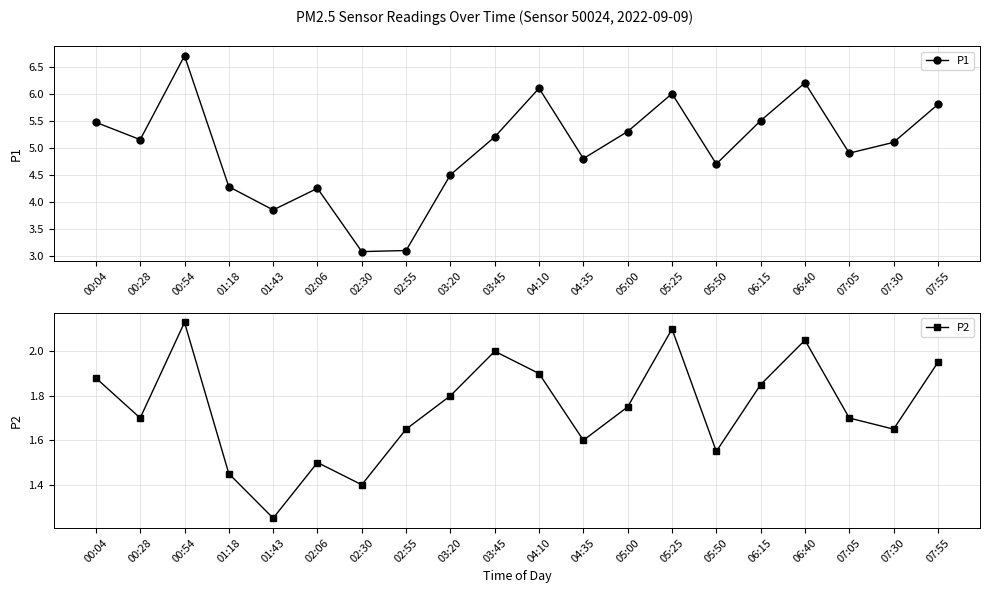

Between 01:18 and 02:55, which series saw the biggest shift?

P1